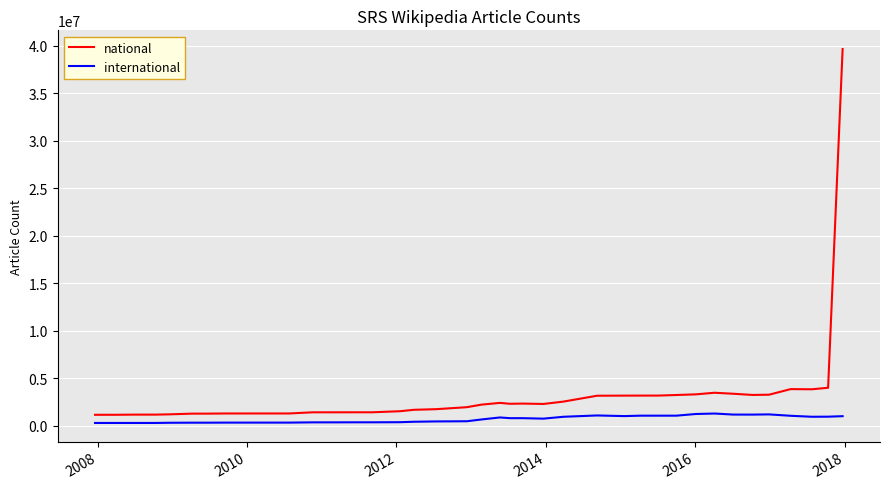

True or false: national and international intersect in this chart.

False